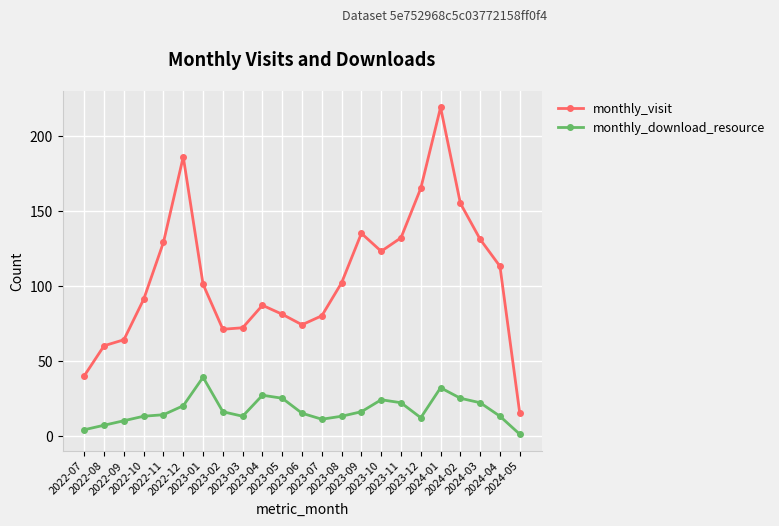

What value does the monthly_download_resource series have at 2023-09?

16